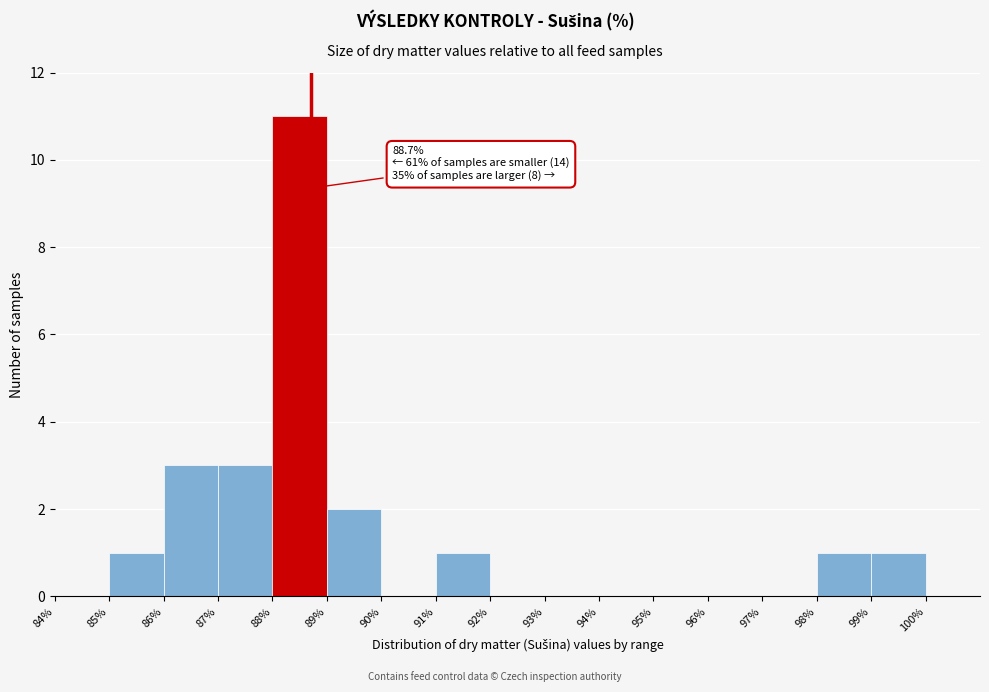

Which range on the x-axis has the tallest bar?

88 to 89